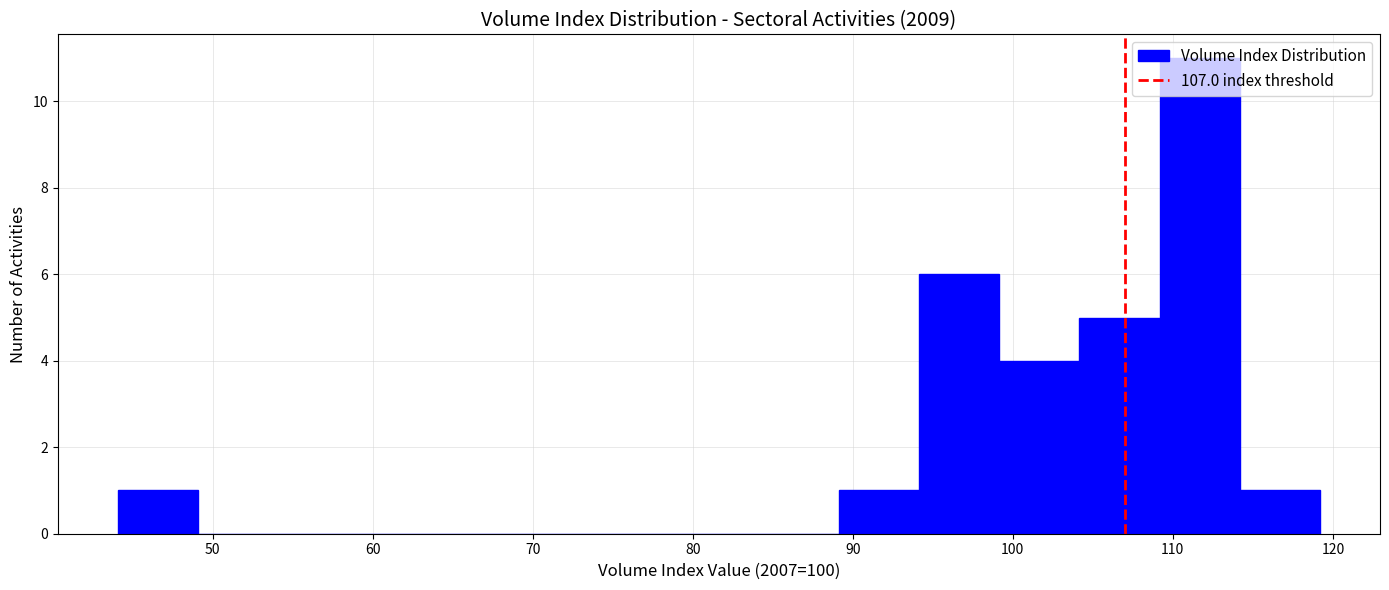

Reading left to right, list every bar in this chart as the range it spans on the x-axis followed by its height. Neither the bar edges nor the heights are printed on the chart, so give them approximately, as read against the axes.

44 to 49: 1
49 to 54: 0
54 to 59: 0
59 to 64: 0
64 to 69: 0
69 to 74: 0
74 to 79: 0
79 to 84: 0
84 to 89: 0
89 to 94: 1
94 to 99: 6
99 to 104: 4
104 to 109: 5
109 to 114: 11
114 to 119: 1